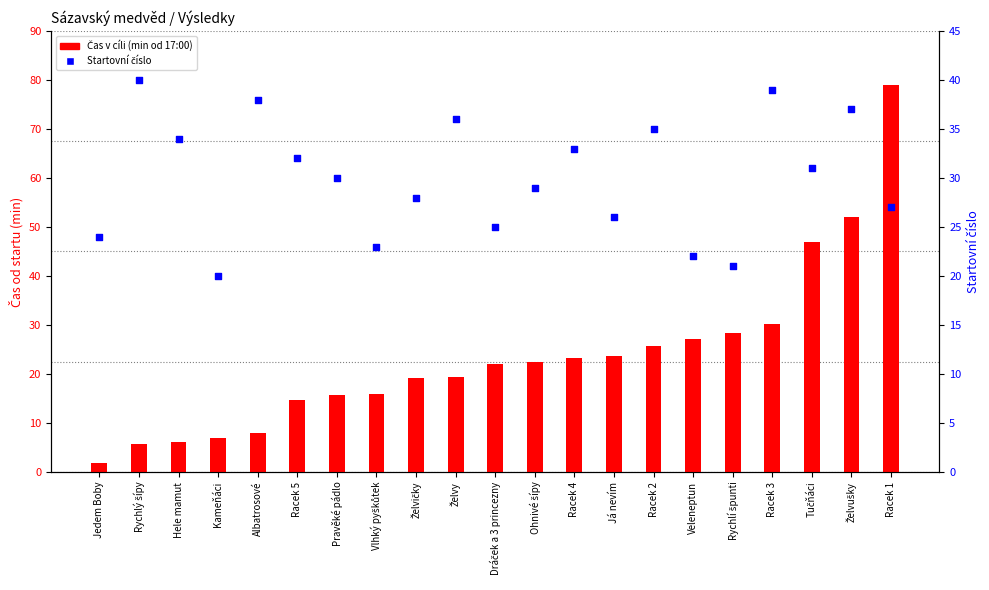

Which series has the largest total across all categories?

Startovní číslo